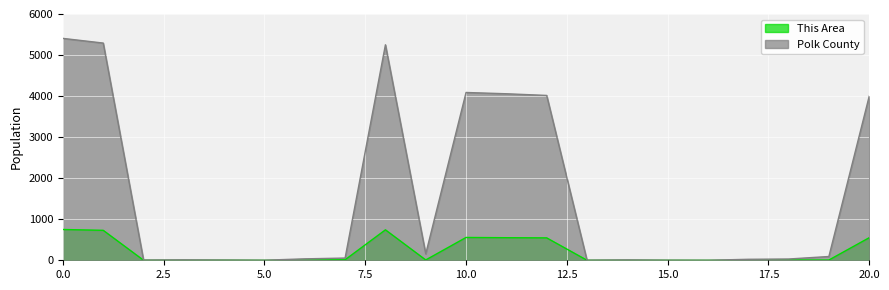

True or false: This Area and Polk County intersect in this chart.

False